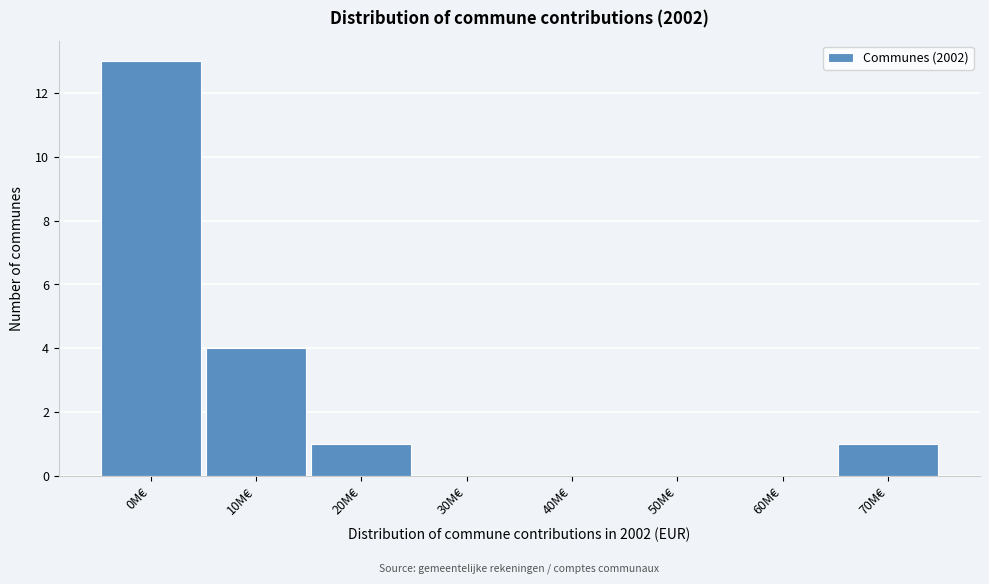

Reading right to left, what are all the values shown in this chart?

70M€=1	60M€=0	50M€=0	40M€=0	30M€=0	20M€=1	10M€=4	0M€=13